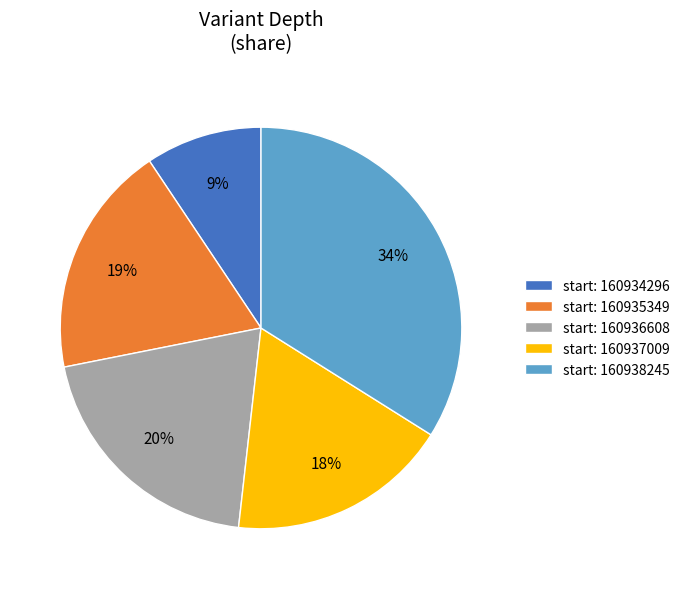

Which slice is the largest?

start: 160938245